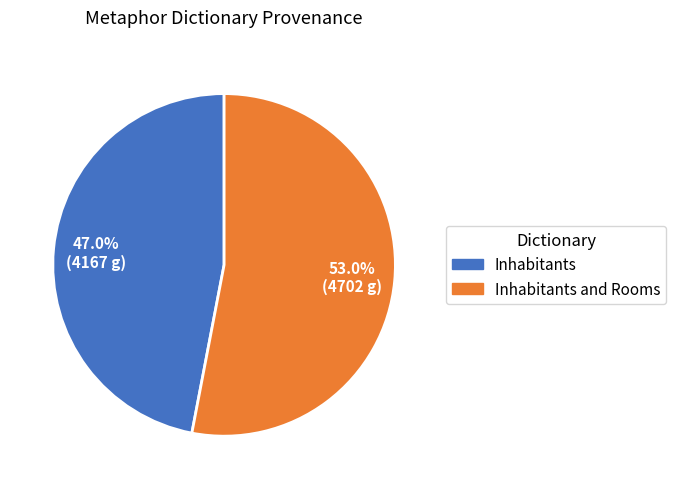

To the nearest percent, what is the average slice percentage?

50%